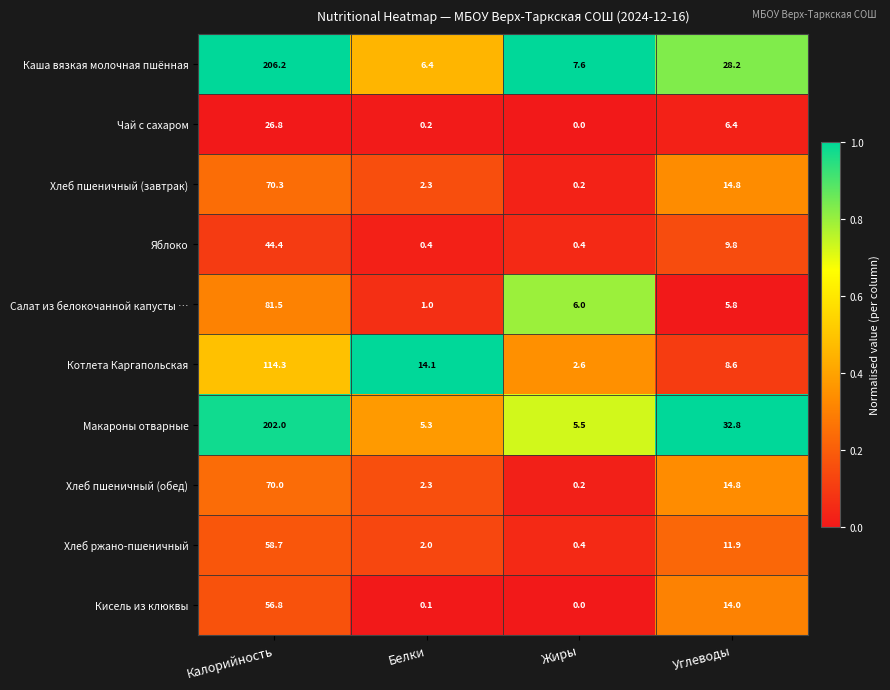

Which series has the largest range (max minus min)?

Каша вязкая молочная пшённая